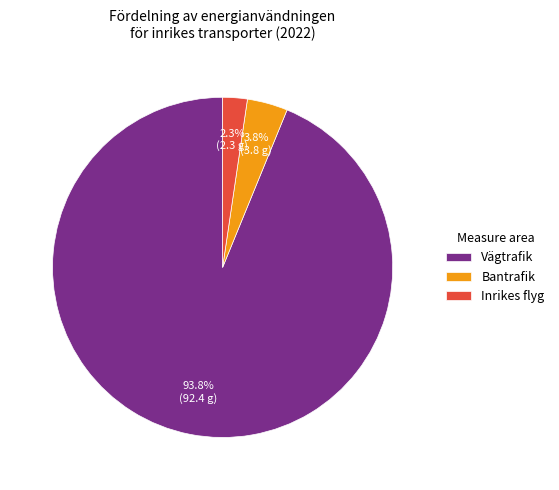

To the nearest percent, what portion does Bantrafik represent?

4%